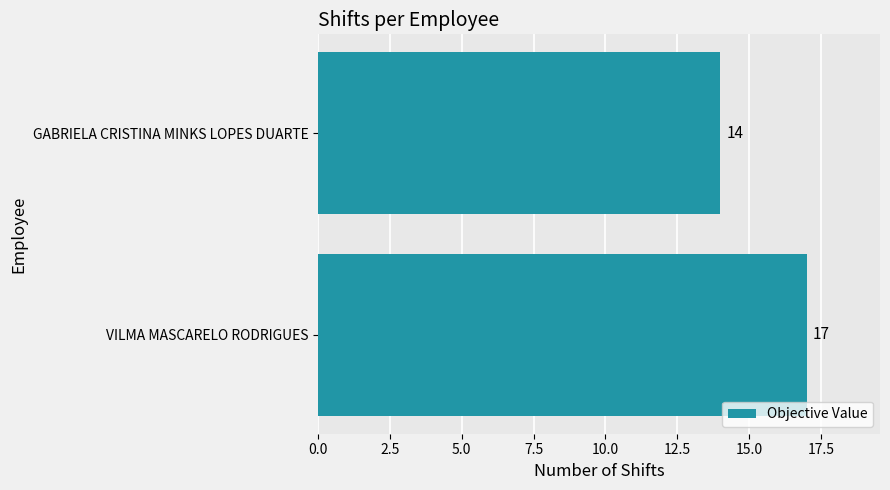

Reading bottom to top, transcribe all the data shown in this chart.

17	14